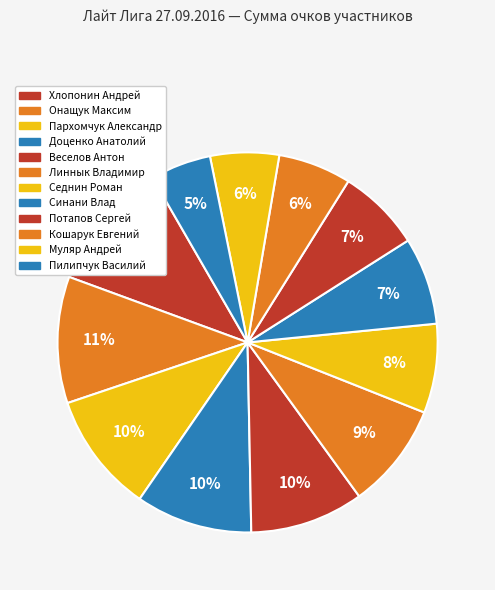

Do Пархомчук Александр and Седнин Роман together represent more than half of the pie?

No